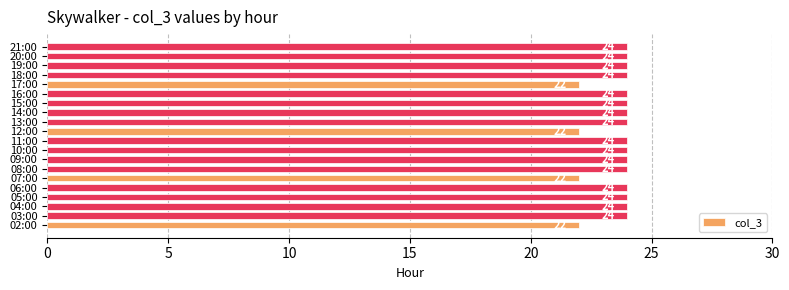

The value at 10:00 is 14. True or false?

False